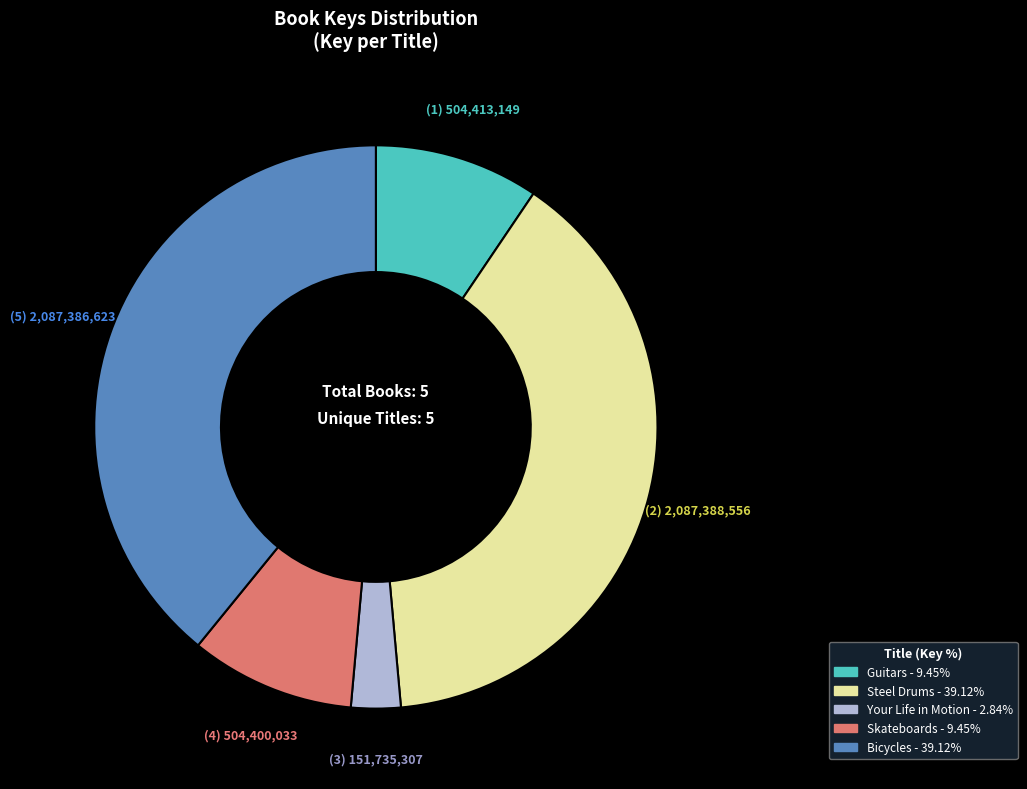

Approximately how many times larger is the value at Skateboards compared to Guitars?

1.0